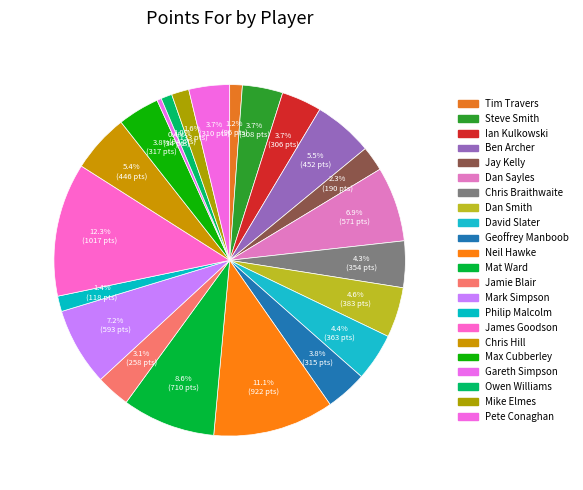

How many segments does this pie chart have?

22